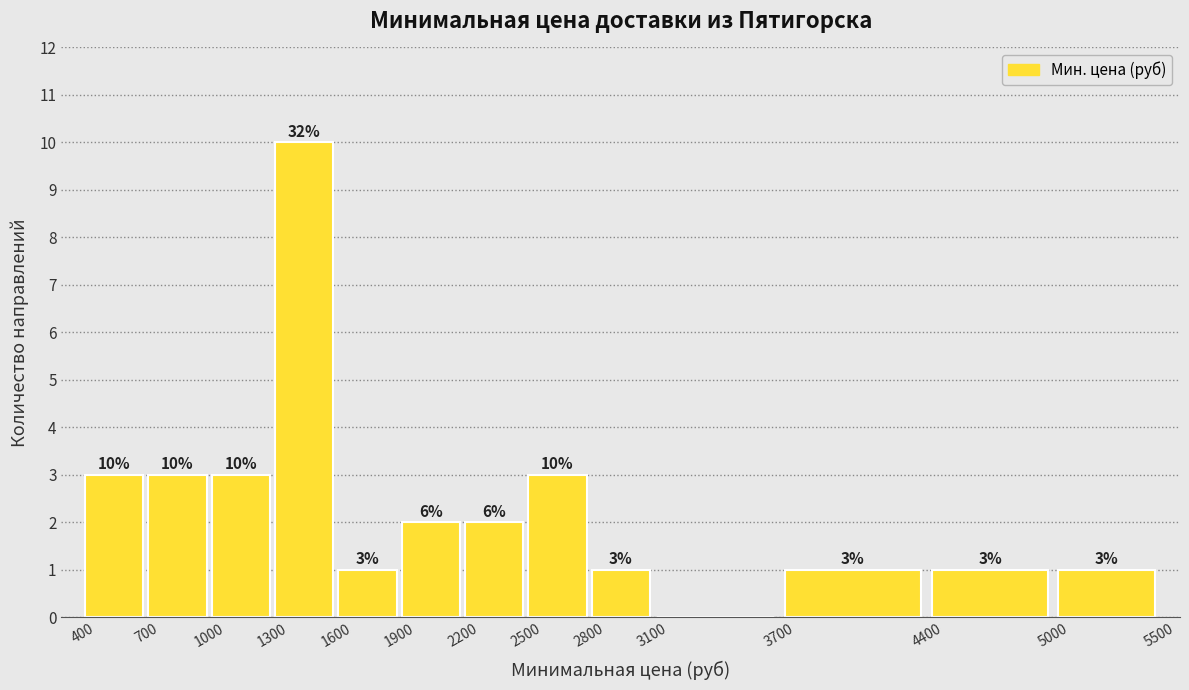

Over which range of the x-axis is the bar tallest?

1300 to 1600